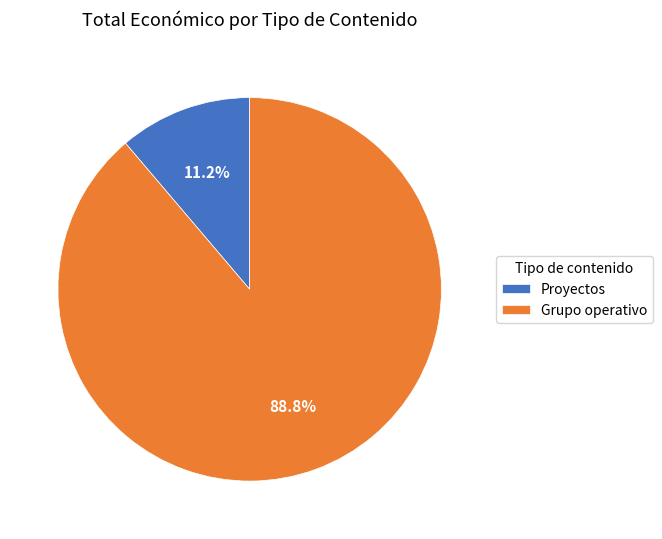

Rank the categories by value from lowest to highest.

Proyectos, Grupo operativo